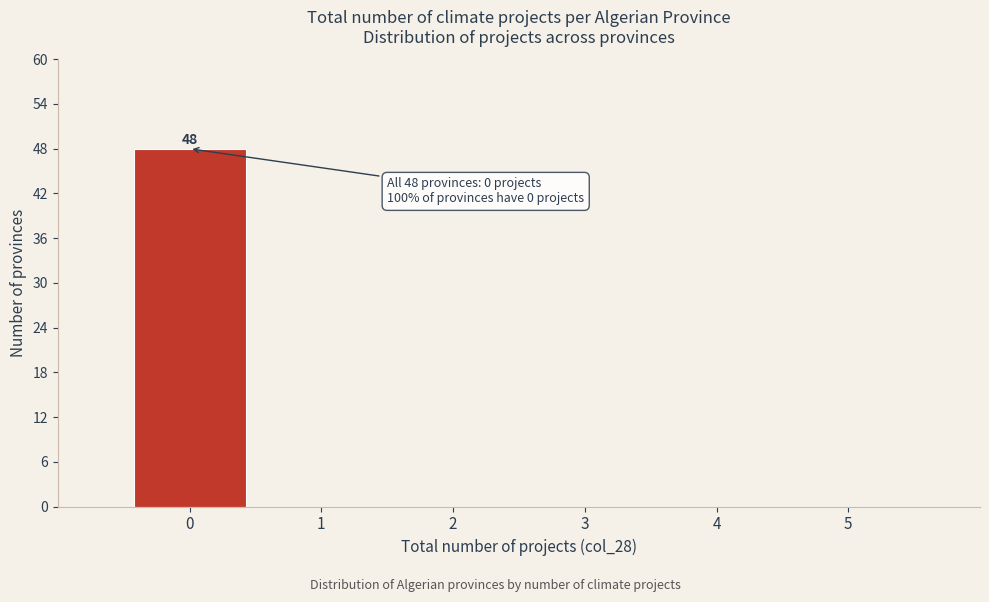

Over which range of the x-axis is the bar tallest?

-0.5 to 0.5